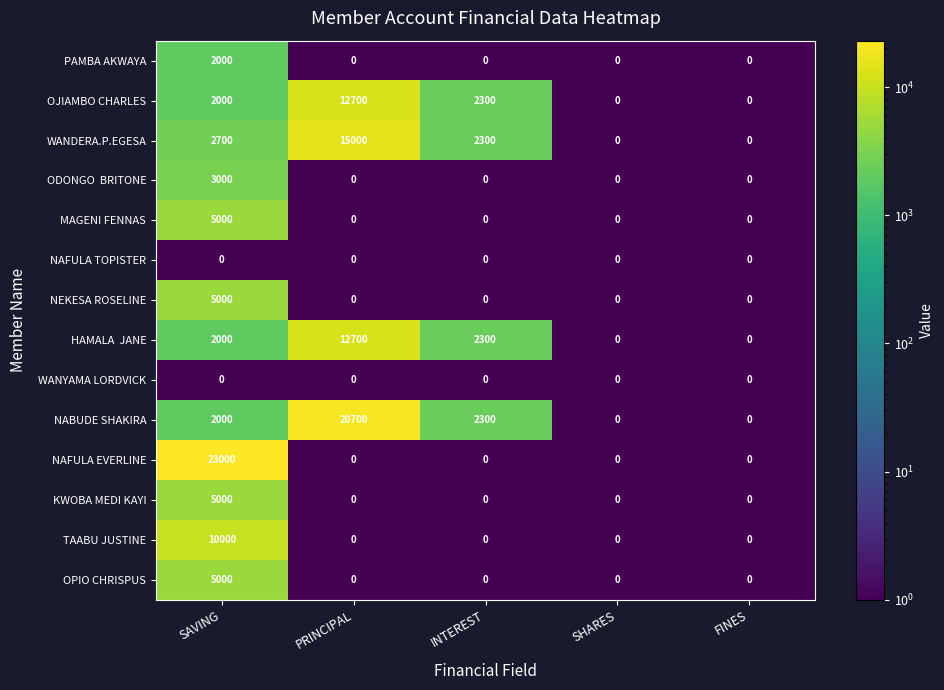

Where is OJIAMBO CHARLES nearest to the value 6350?

INTEREST